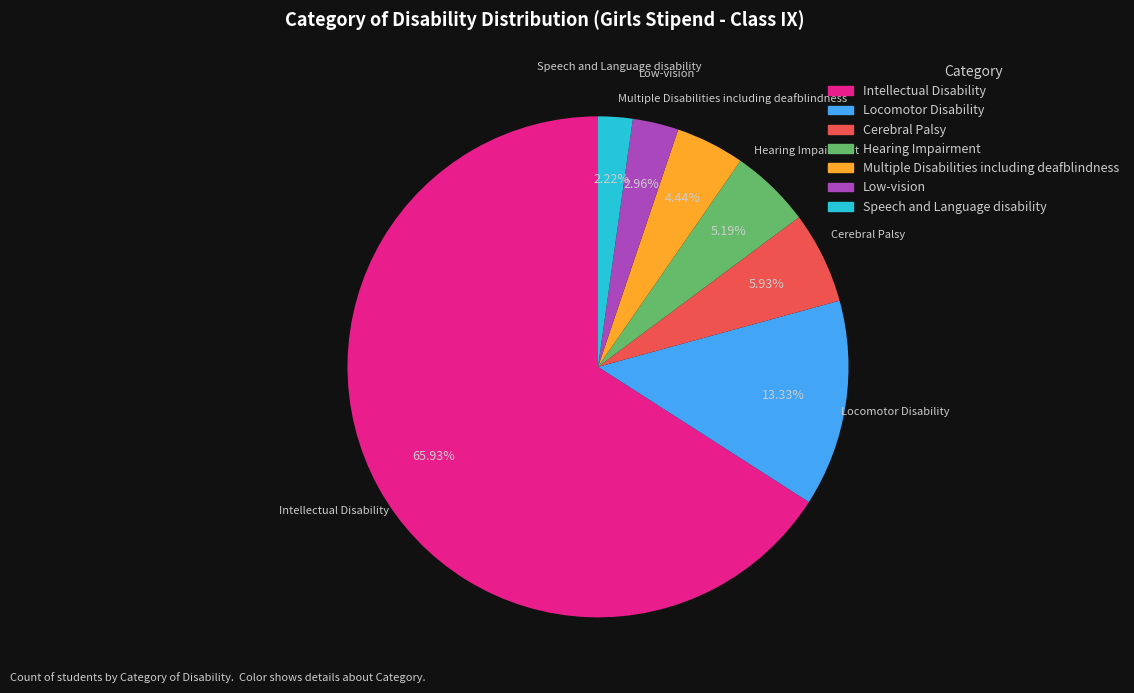

What is the total percentage of Low-vision and Locomotor Disability?

16.3%